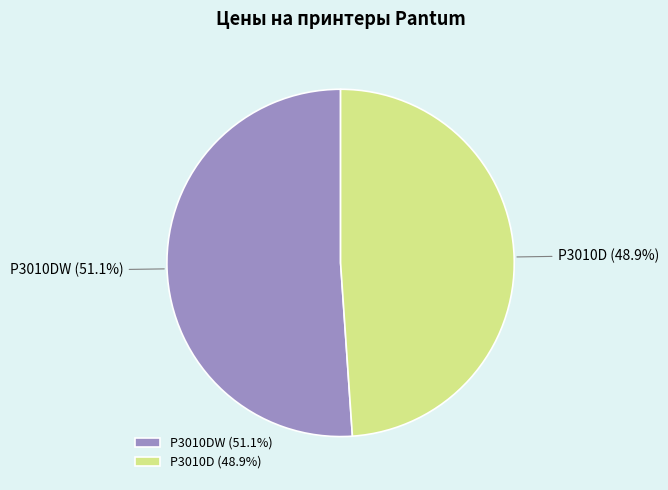

To the nearest percent, what is the difference between the P3010DW and P3010D slice percentages?

2%